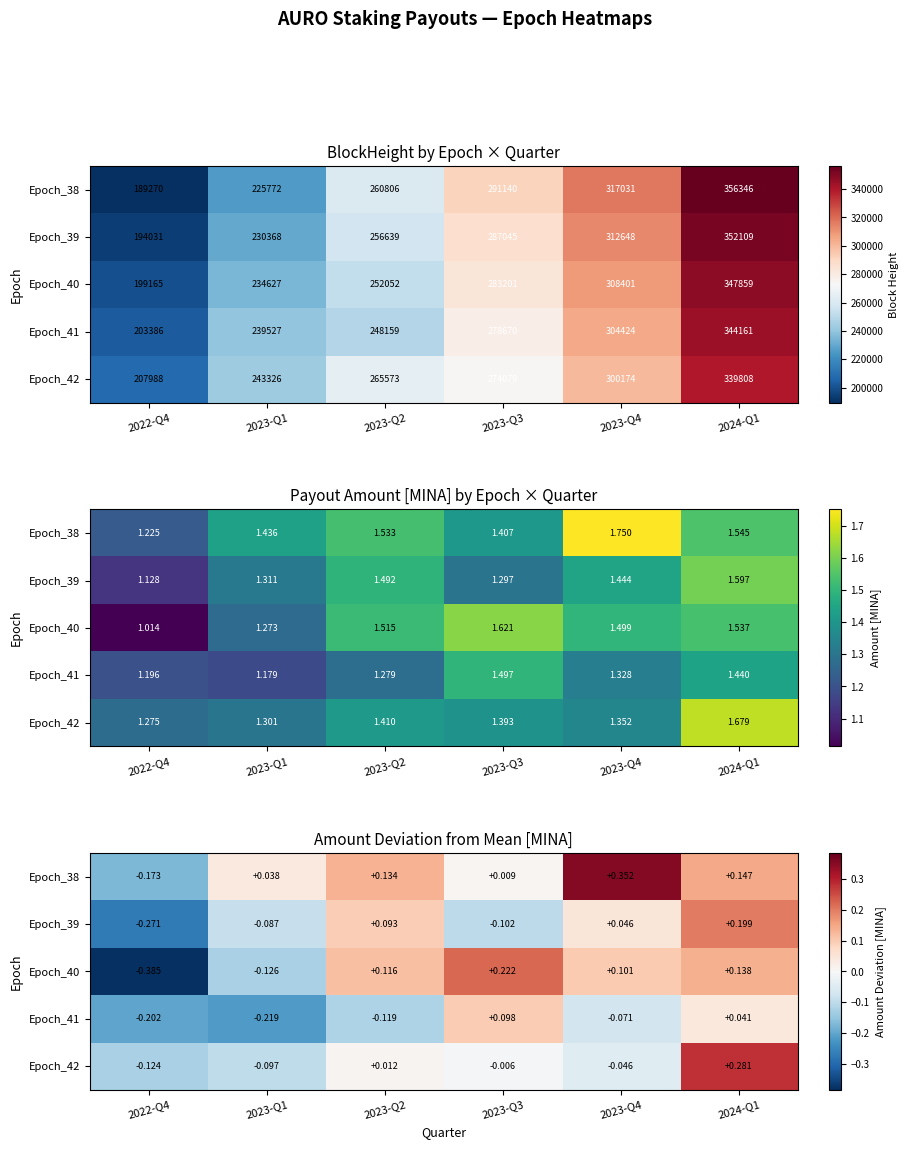

List the labels in order of Epoch_39 value, largest first.

2024-Q1, 2023-Q2, 2023-Q4, 2023-Q1, 2023-Q3, 2022-Q4